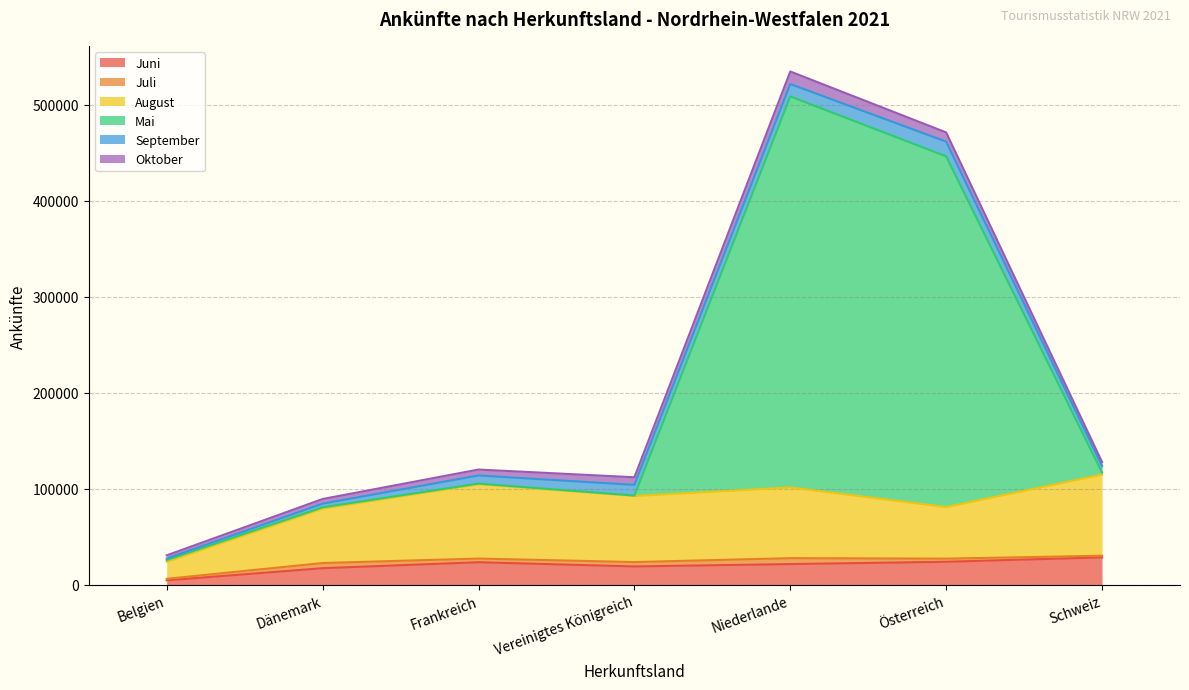

Is it true that Juni equals 21619 at Niederlande?

True